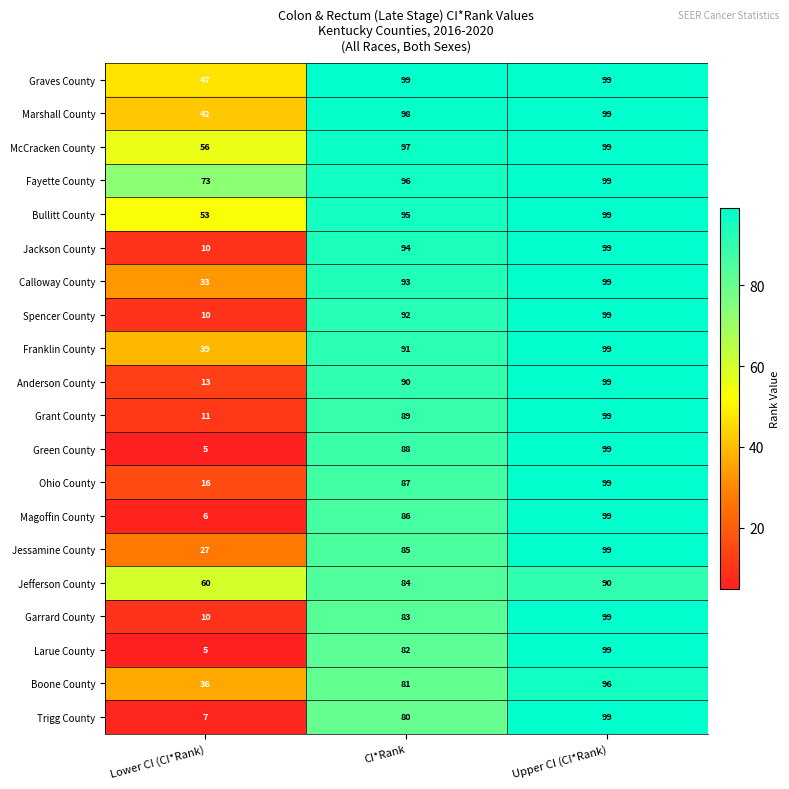

How many Larue County values are between 5 and 99?

3